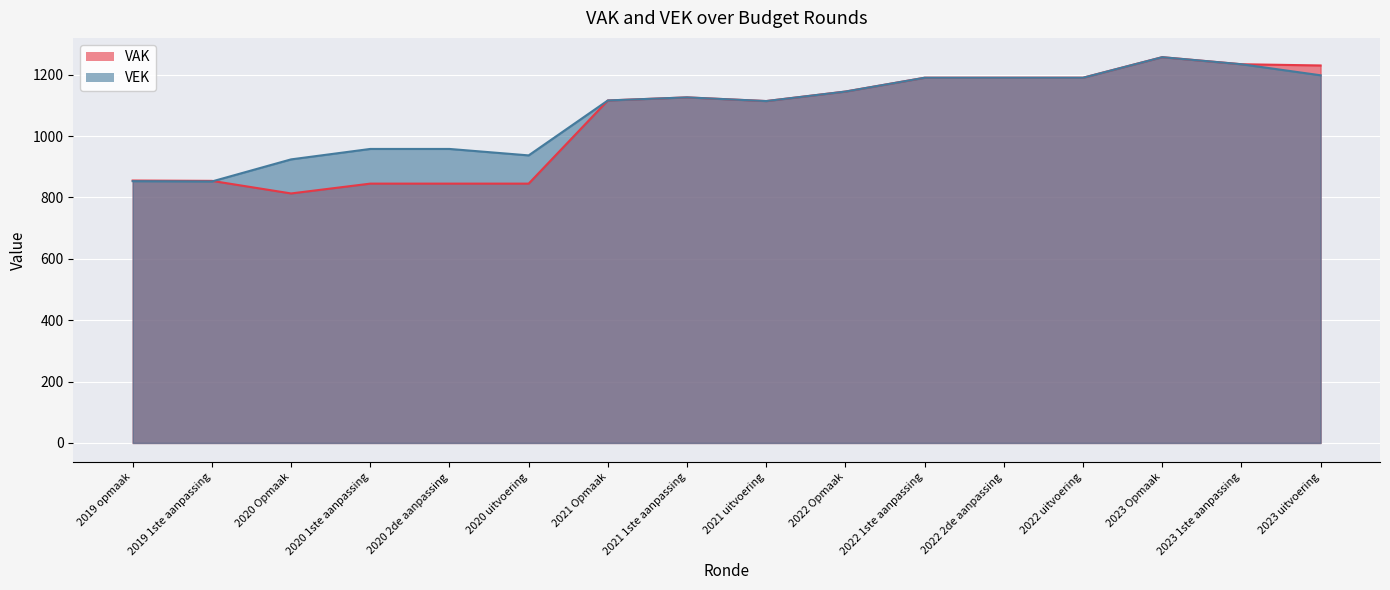

What is the minimum value for VAK?

813